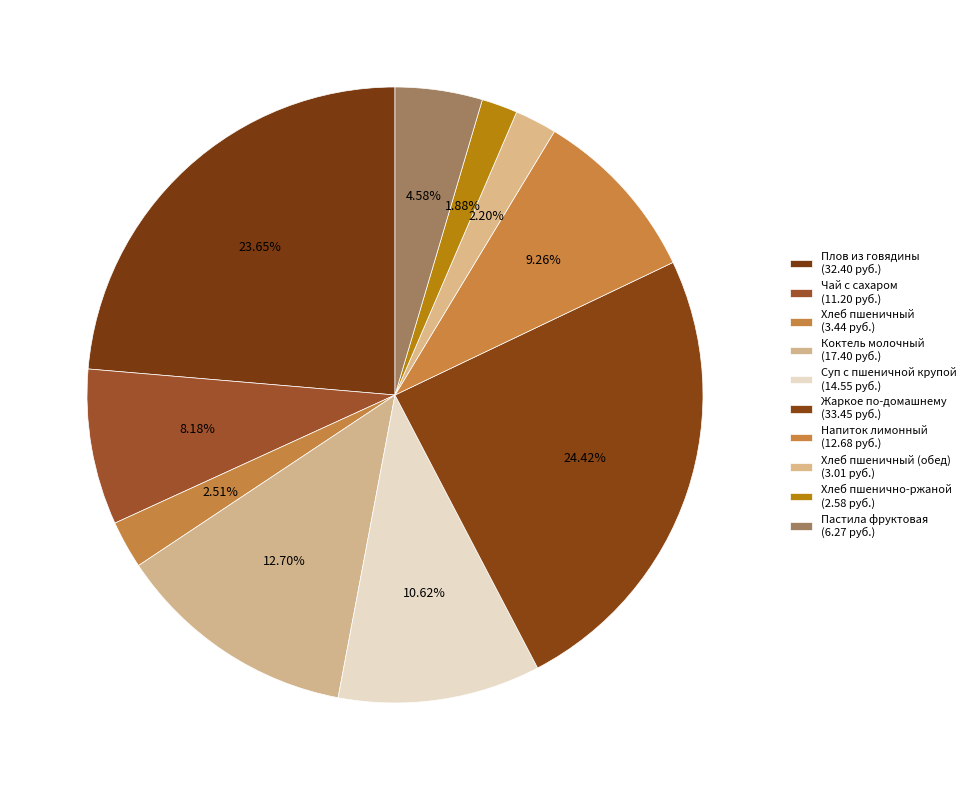

How many slices are in this pie chart?

10